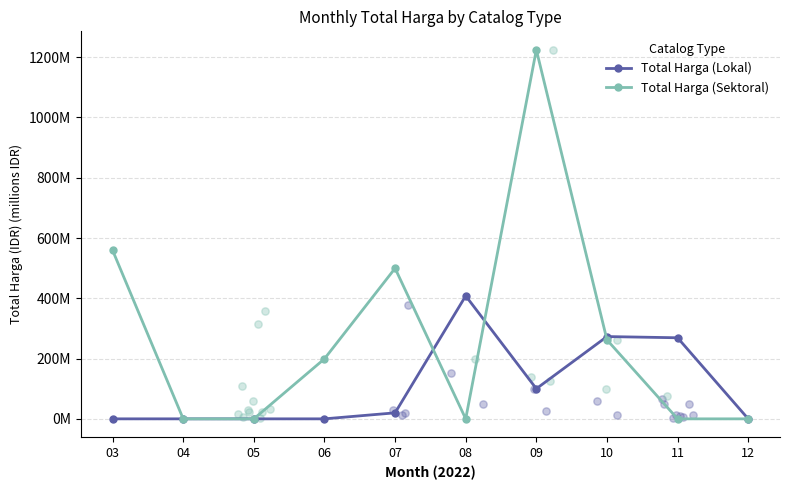

Which series contains the lowest Y value?

Total Harga (Lokal)